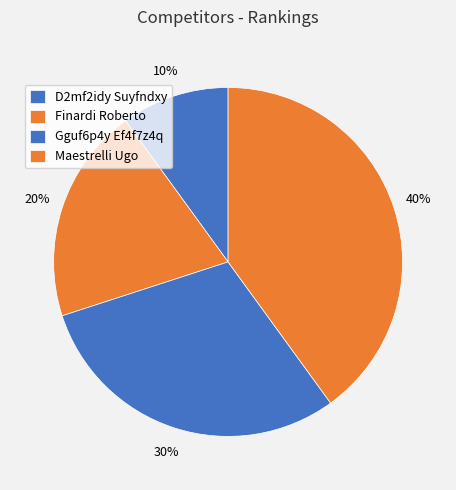

The Maestrelli Ugo slice represents 49% of the pie. True or false?

False